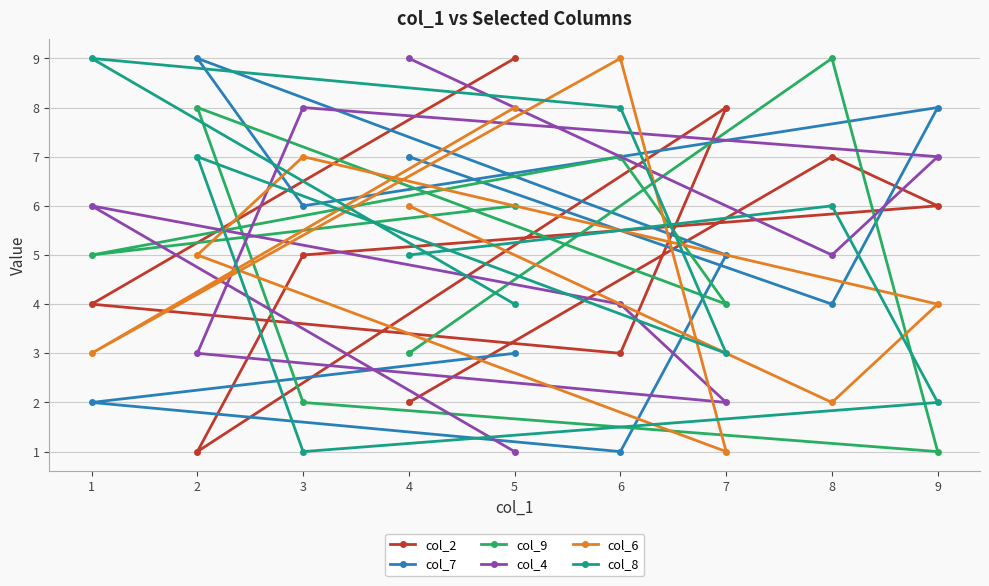

What value does the col_8 series have at 8?

6